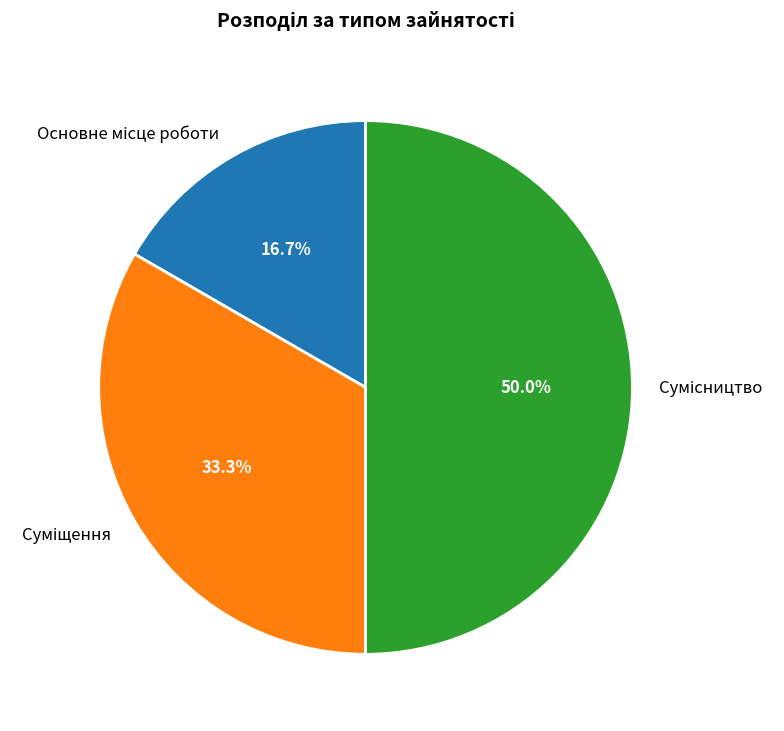

Approximately how many times larger is the value at Основне місце роботи compared to Суміщення?

0.5